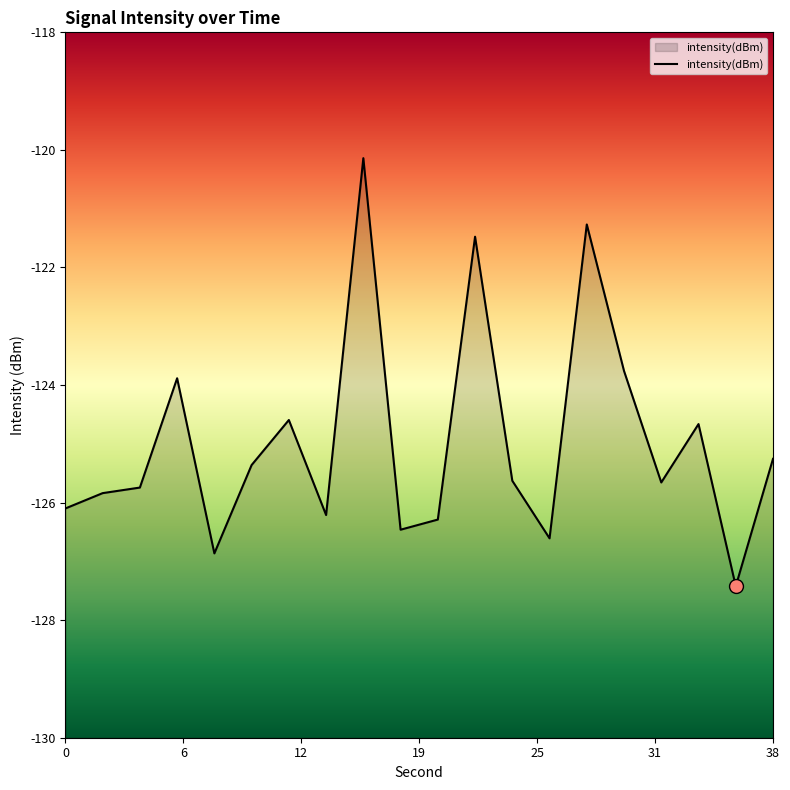

Between 20 and 16, which is larger?

16